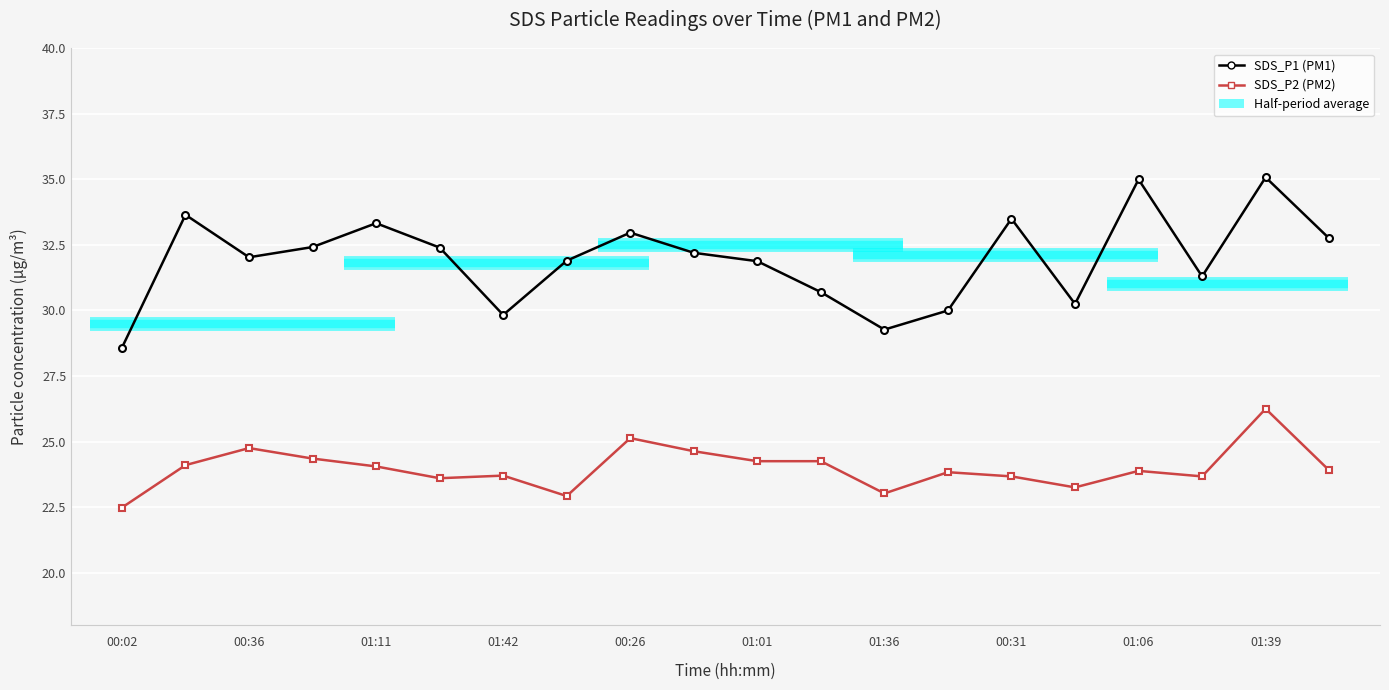

Read the SDS_P1 value at 17.

31.3